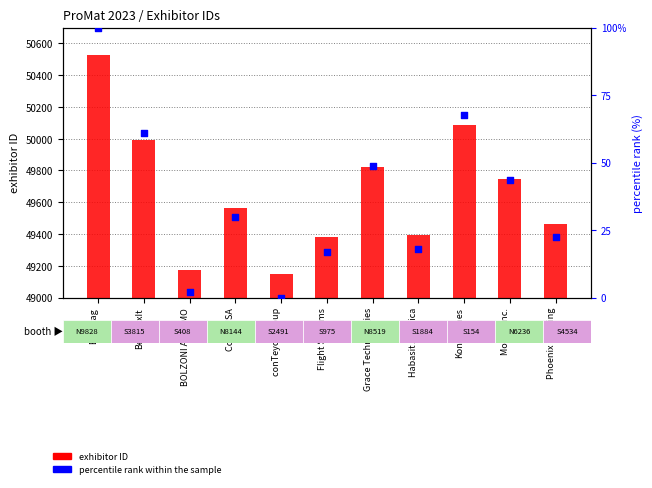

What is the total value across all series at Phoenix Lighting?

49482.5